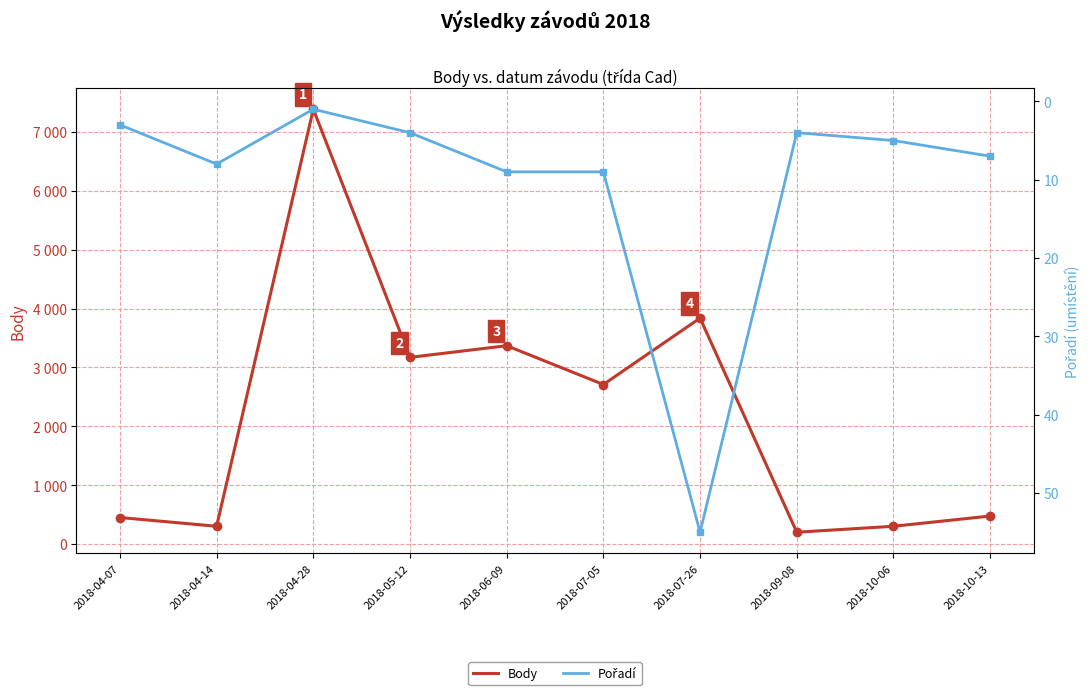

Between 2018-06-09 and 2018-10-06, which series saw the biggest shift?

Body